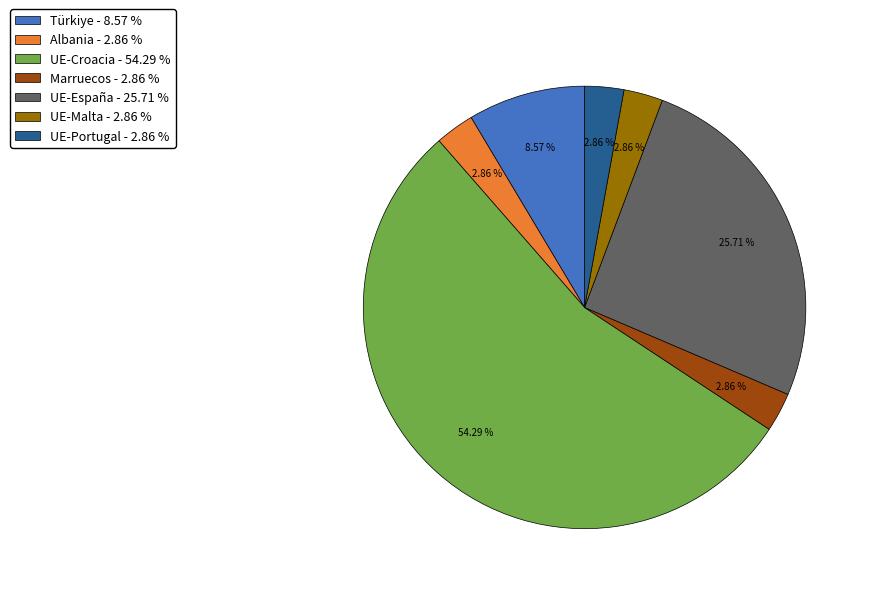

How many slices are in this pie chart?

7